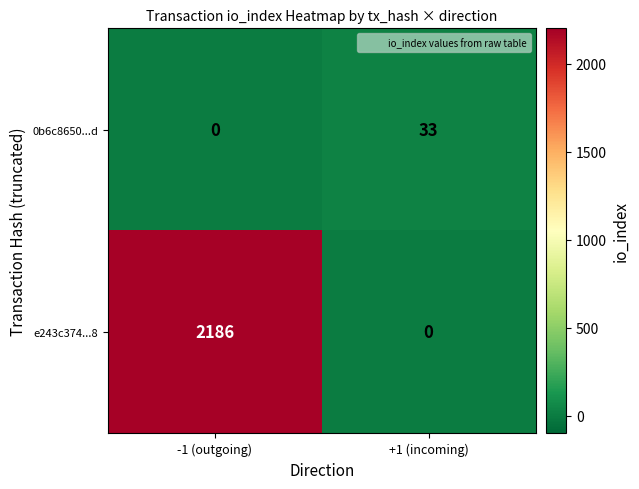

What is the spread (max minus min) of values at +1 (incoming)?

33